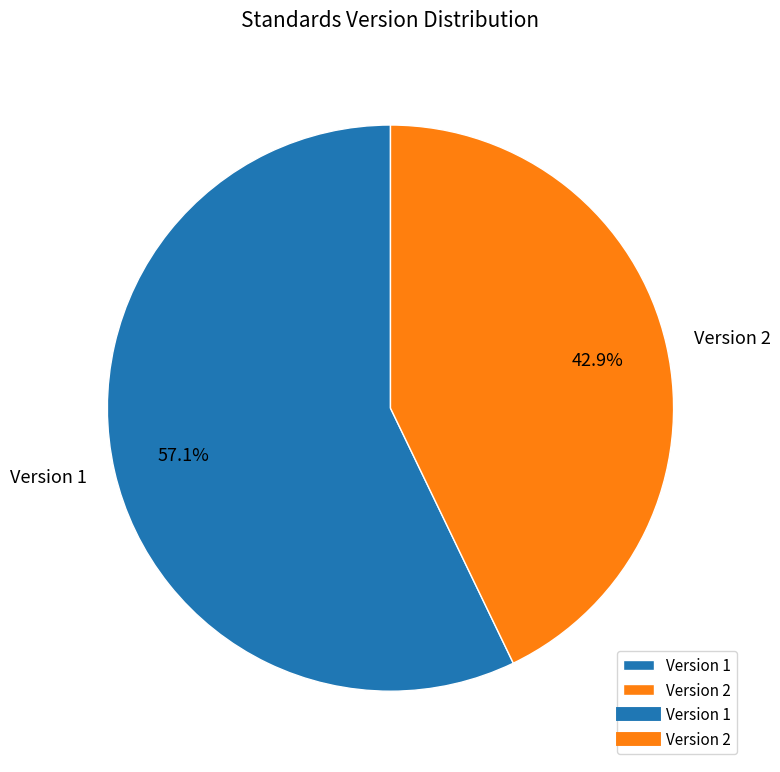

Rank the categories by value from lowest to highest.

Version 2, Version 1